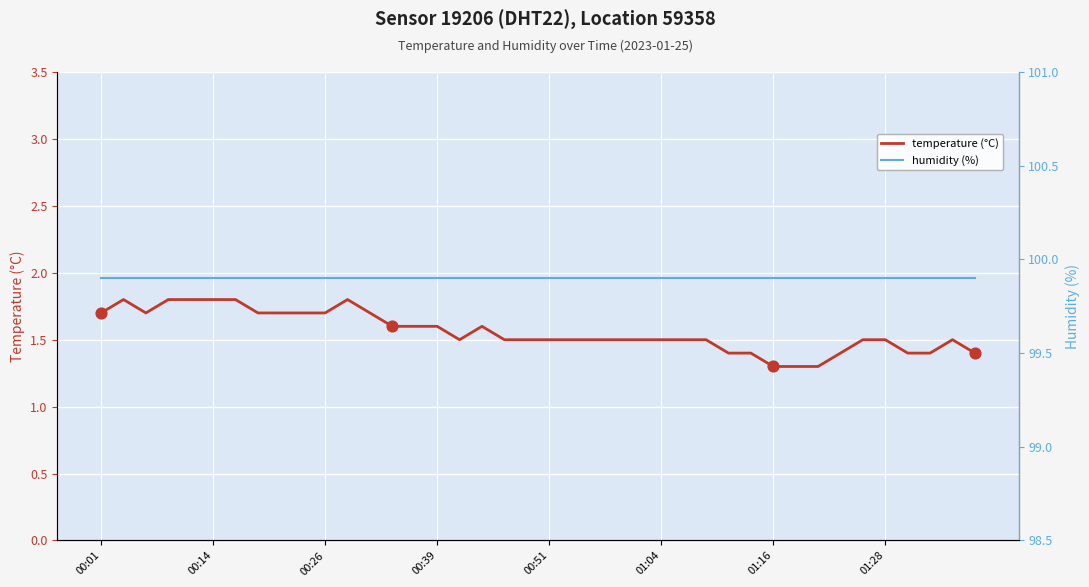

At how many categories does at least one series exceed 69?

40